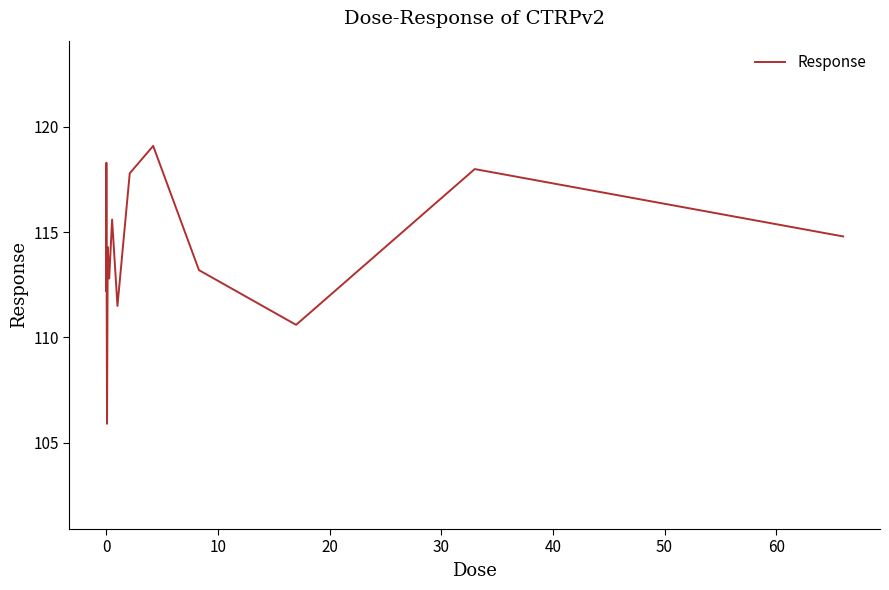

What is the greatest value displayed?

119.1